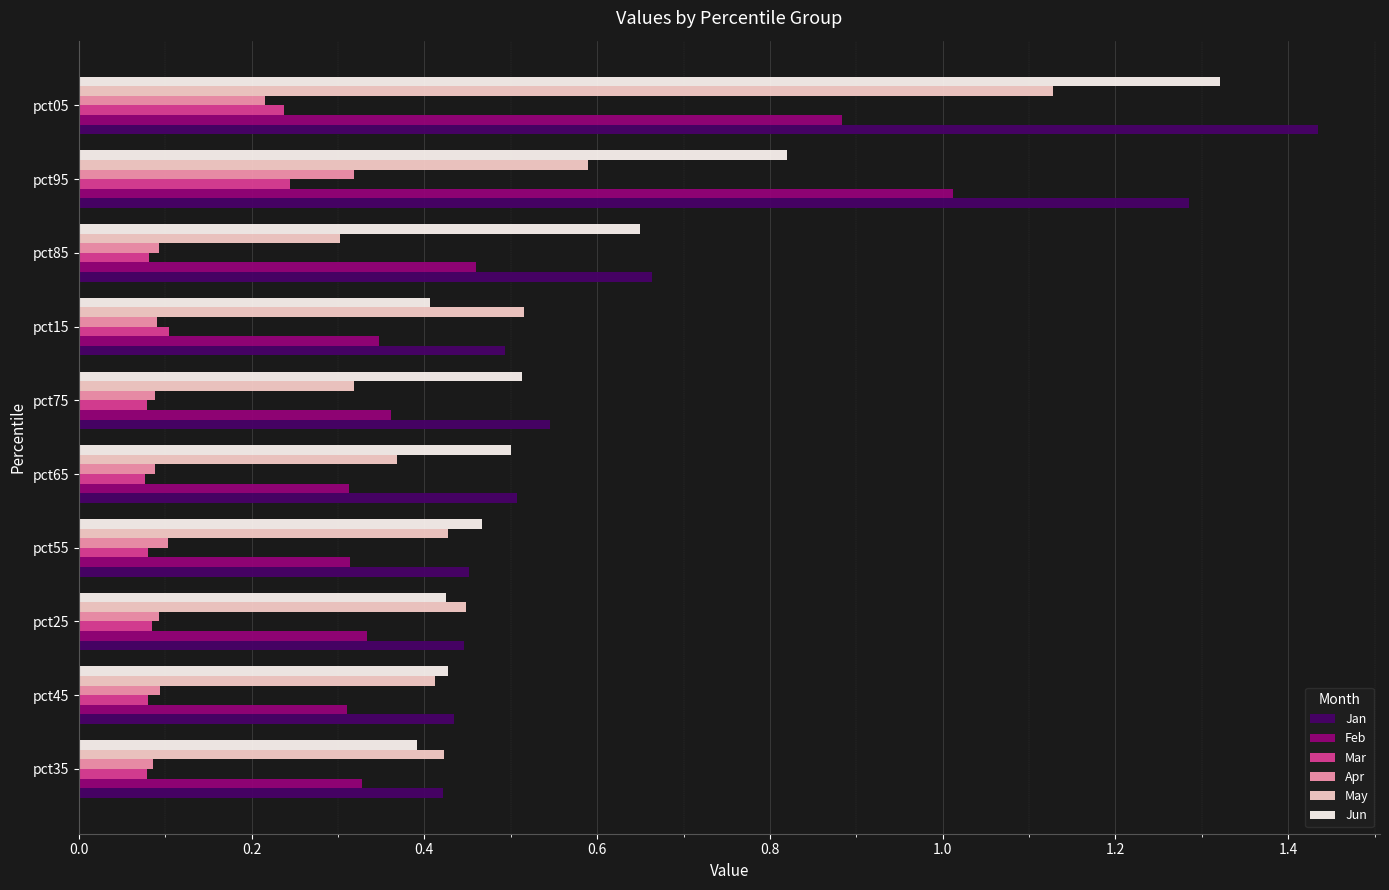

Which series has the widest spread of values?

Jan